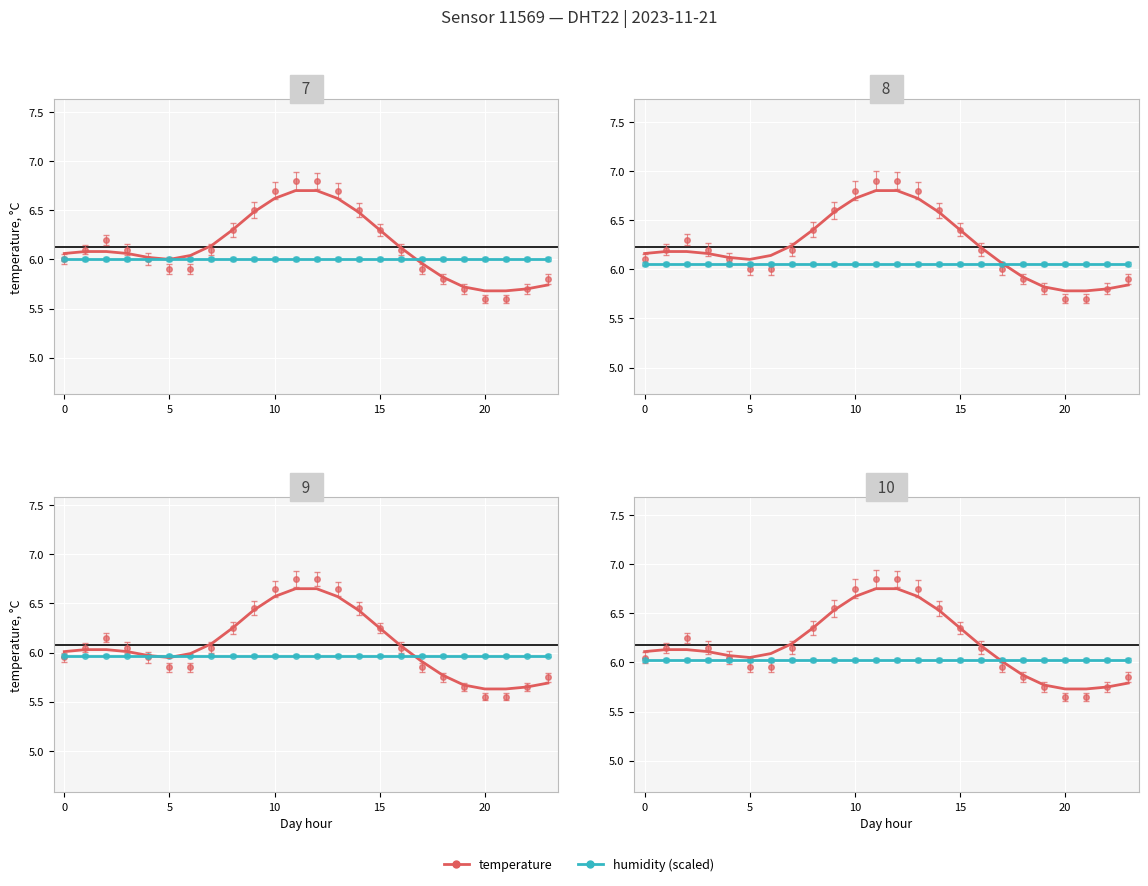

True or false: temperature has more than 2 points higher than both neighbors.

False